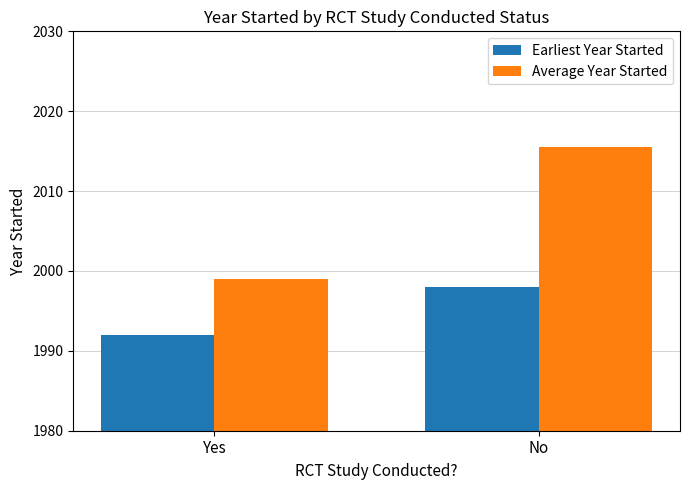

Between Yes and No, which series saw the biggest shift?

Average Year Started